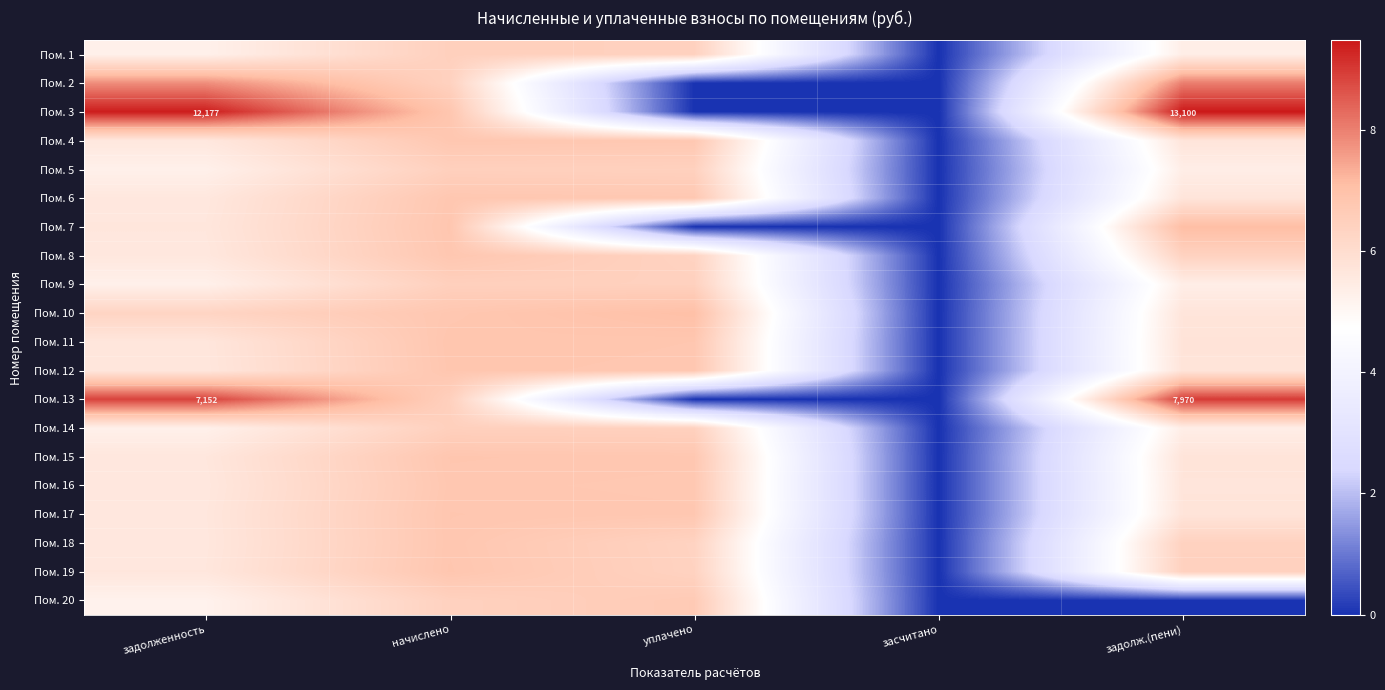

Which category has the lowest value across all series?

засчитано